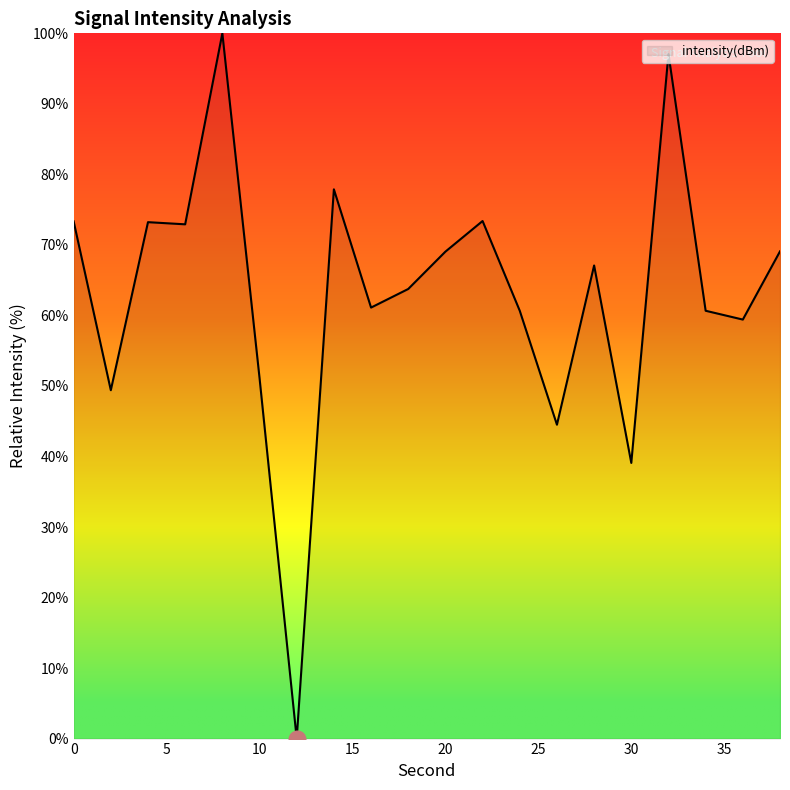

What is the difference between the maximum and minimum values?

100.0